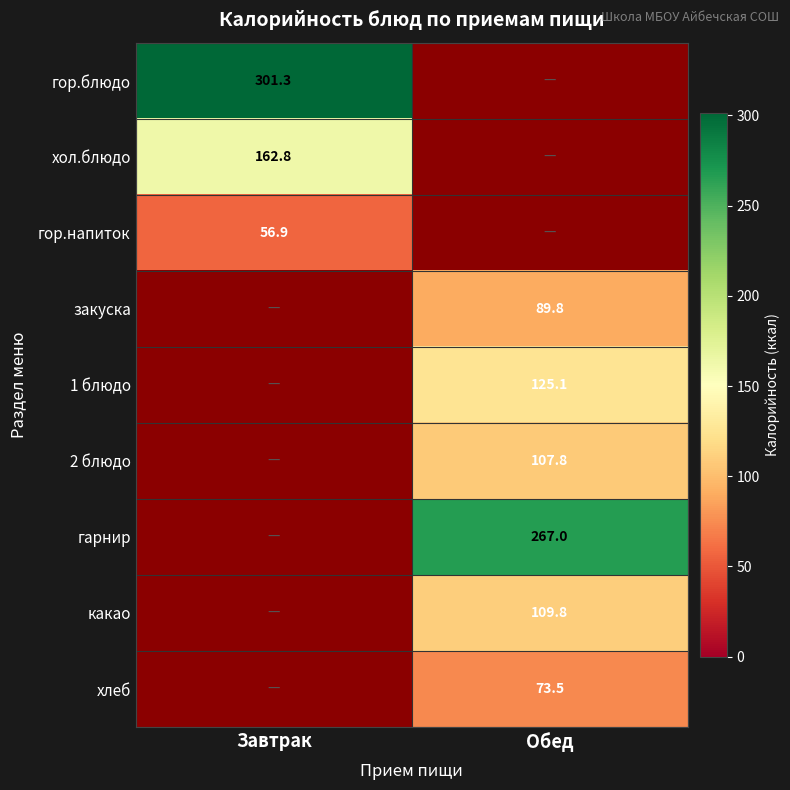

The гор.напиток series shows 56.9 at Завтрак. True or false?

True